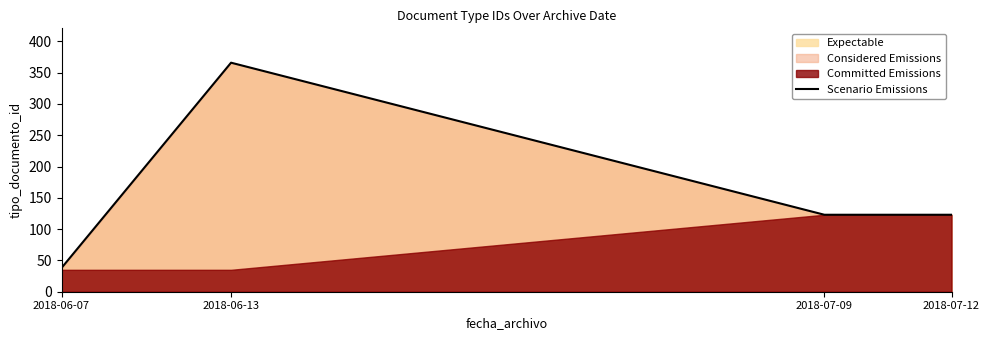

What is the difference between the maximum and minimum values?

328